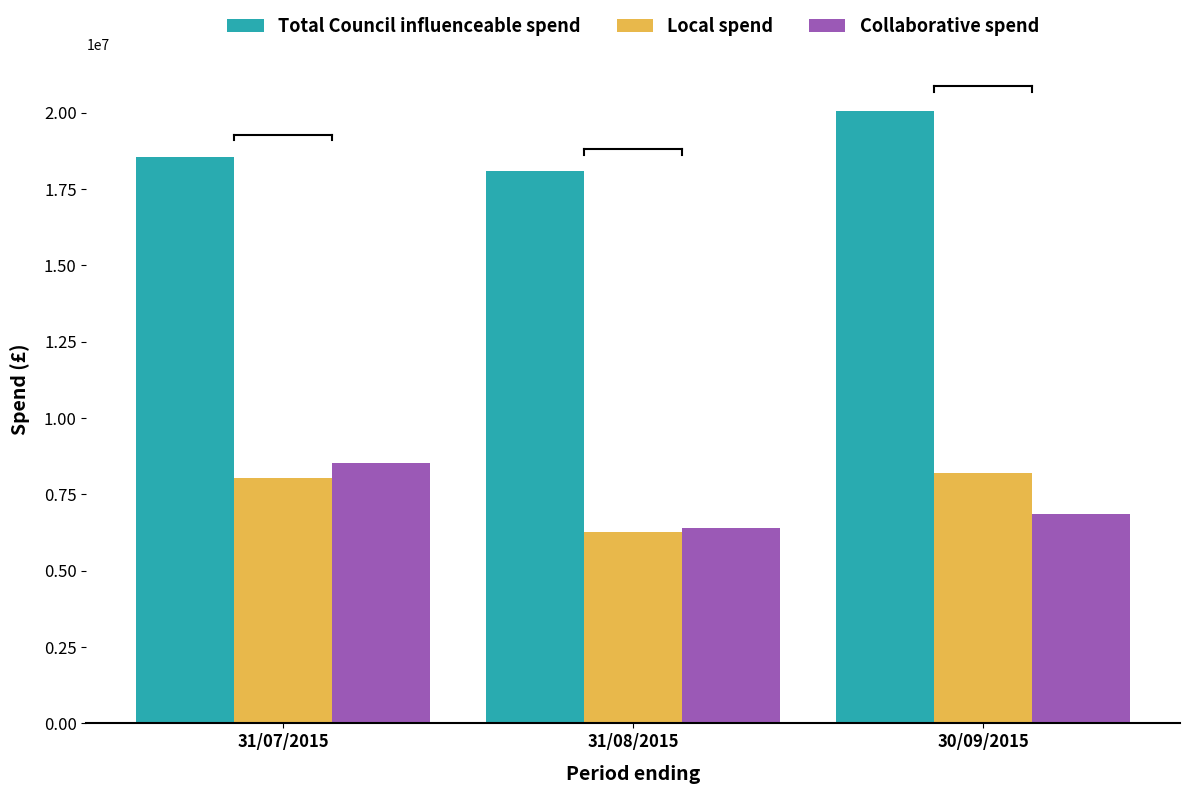

What is the difference between the second highest and minimum values in the Total Council influenceable spend series?

457161